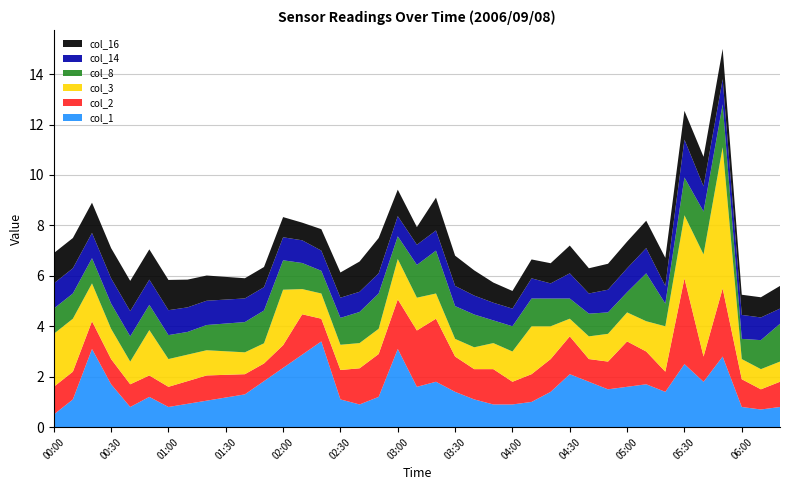

What is the minimum value for col_1?

0.5